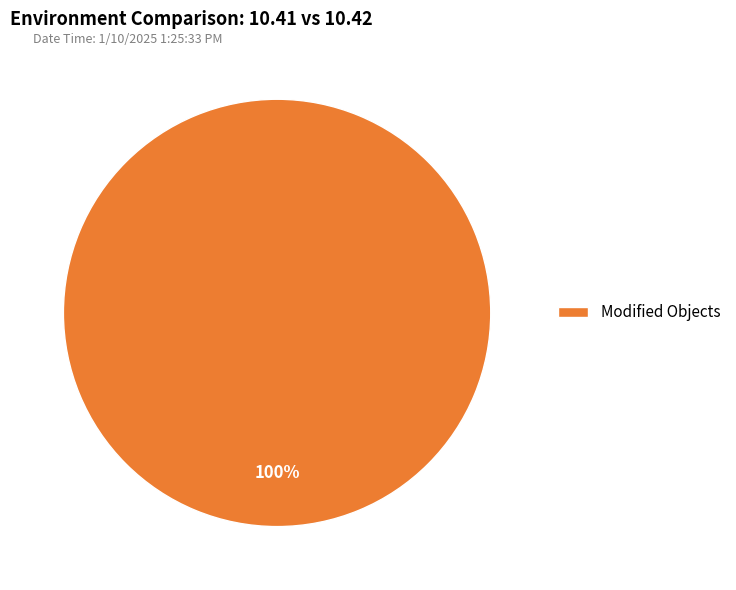

Is Modified Objects the majority of the pie?

Yes